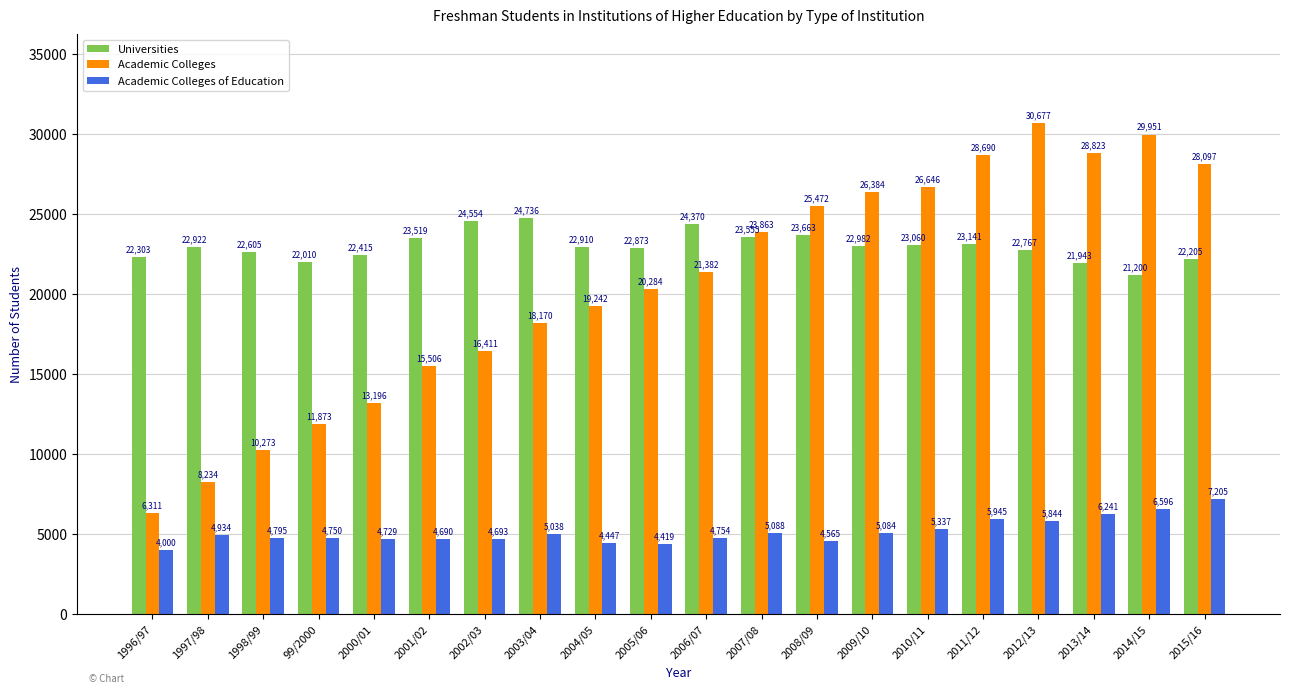

Is it true that Academic Colleges of Education equals 4447 at 2004/05?

True